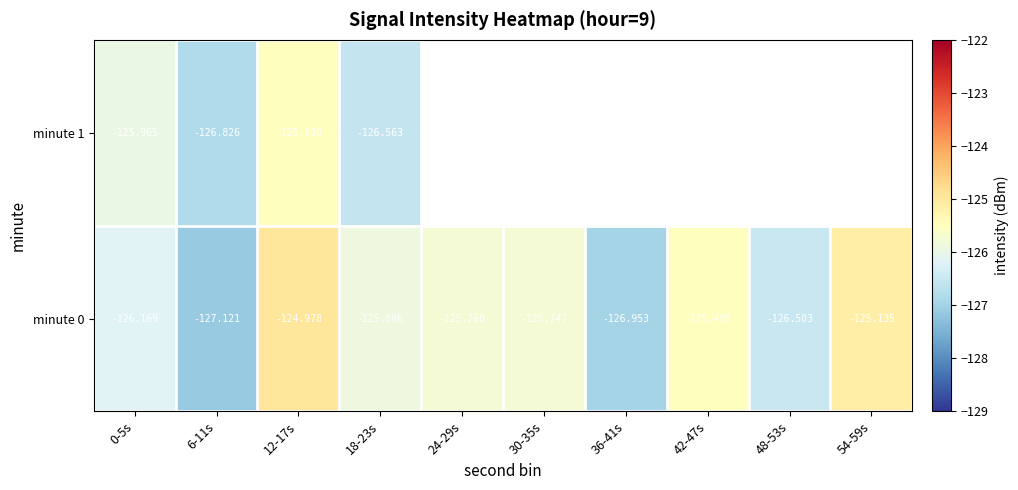

How many data points in minute 0 are above -125?

1